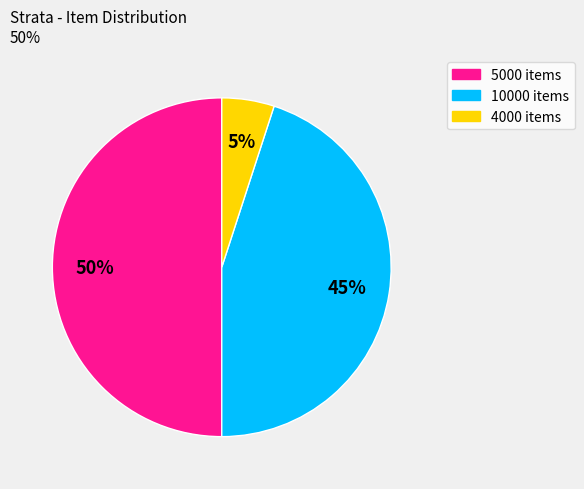

To the nearest percent, what portion does 10000 items represent?

45%